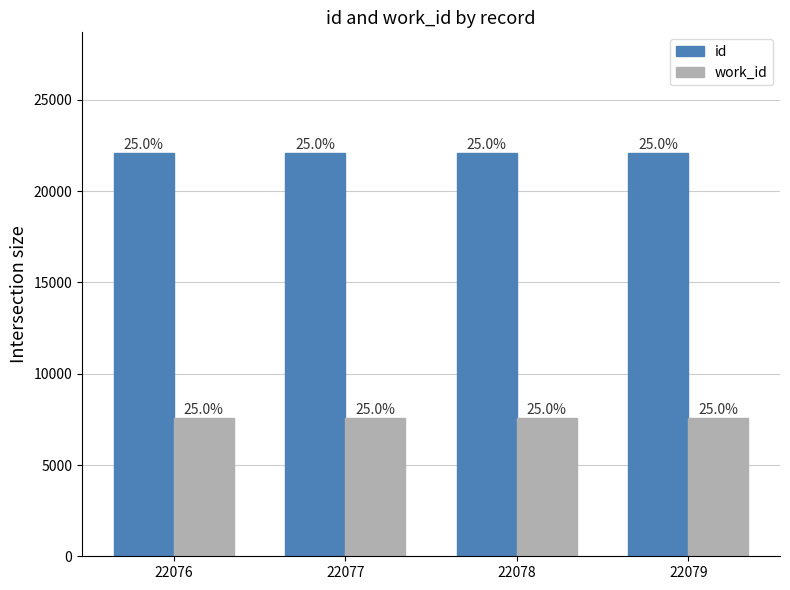

Does the chart contain any negative values?

No